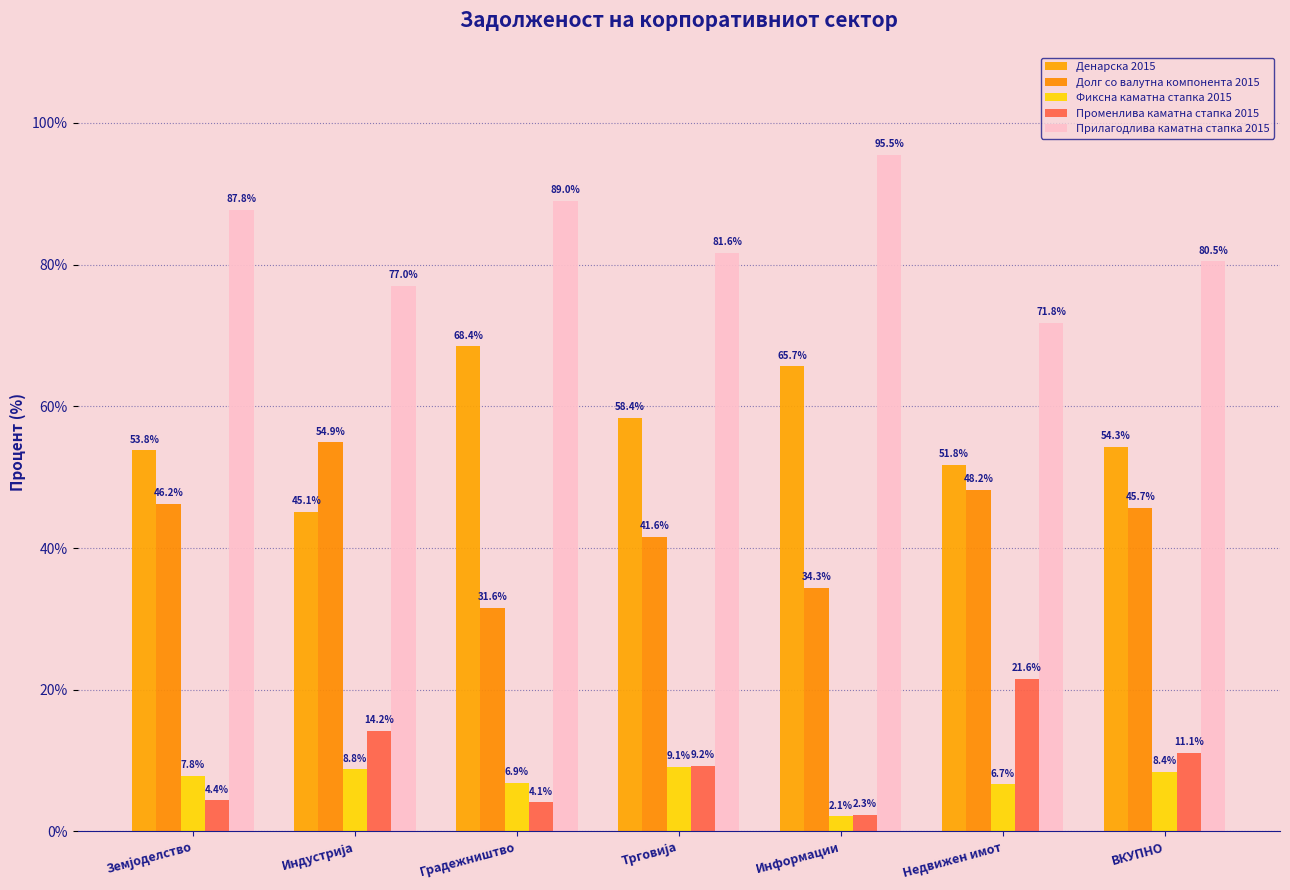

How many bars are there in total?

35